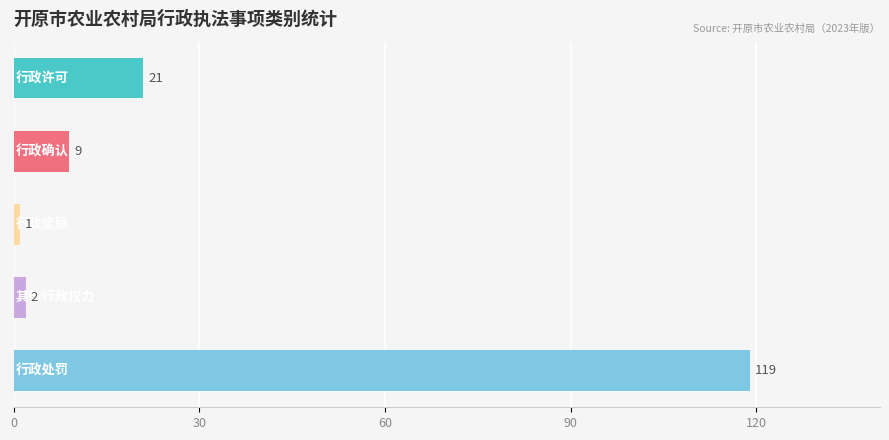

Count the number of categories in the chart.

5